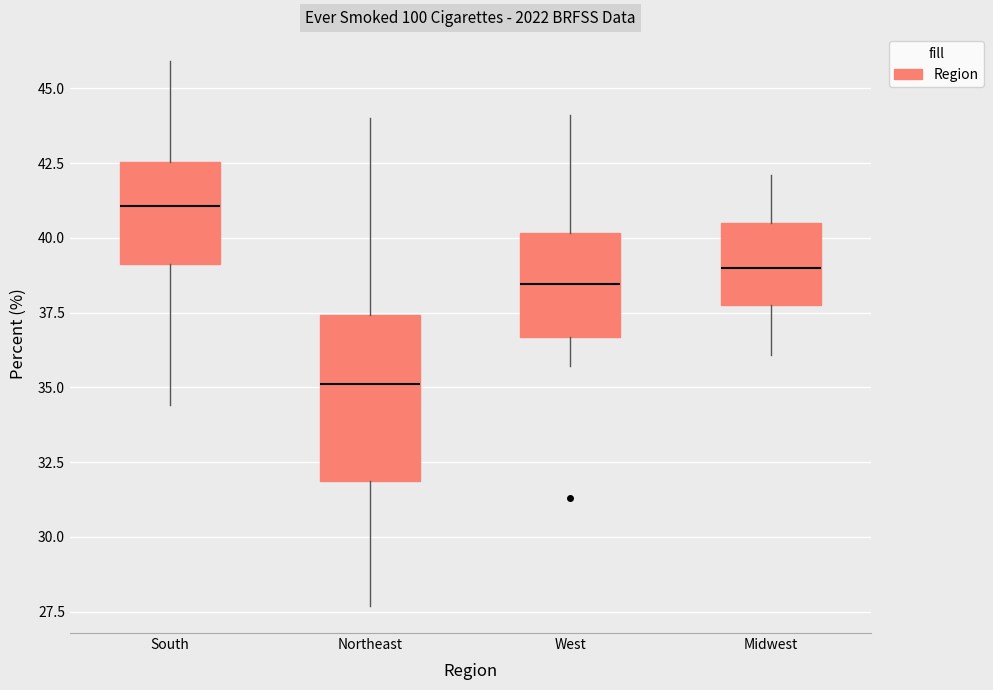

Which box's median line is the highest?

South